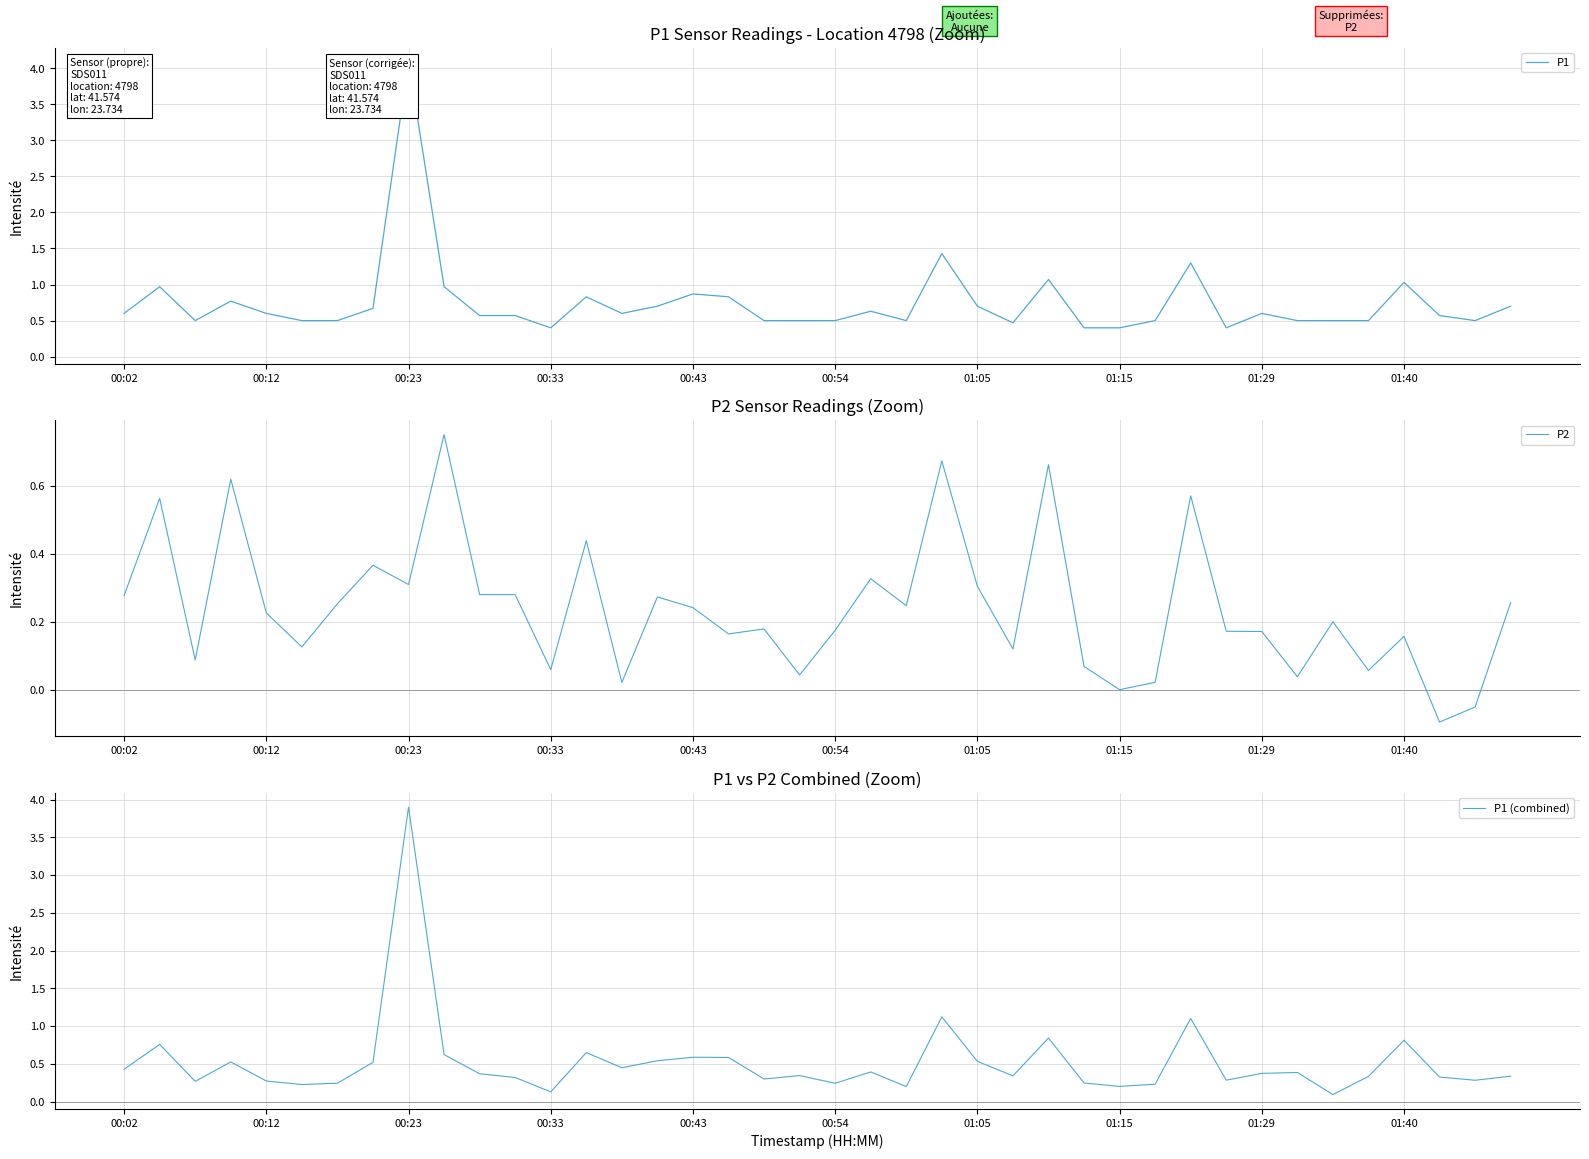

What is the value of the P1 point at the 32nd from the left?

0.4